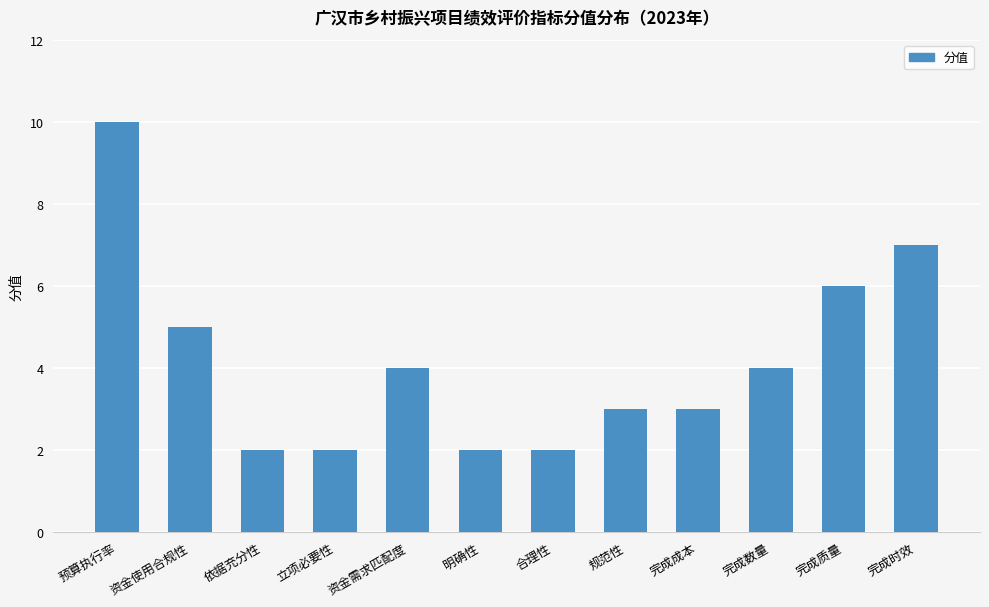

Is it true that the value at 完成时效 is 10?

False